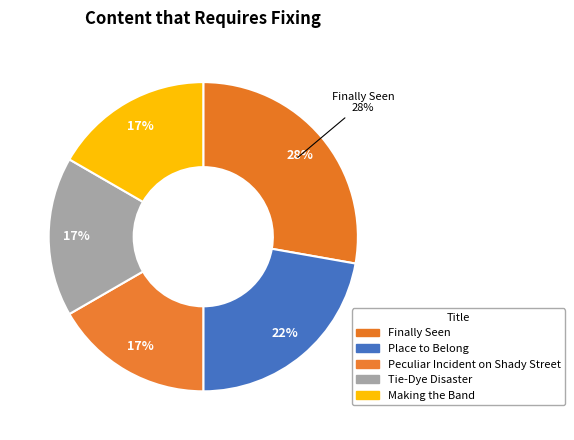

Count the number of slices in the pie.

5